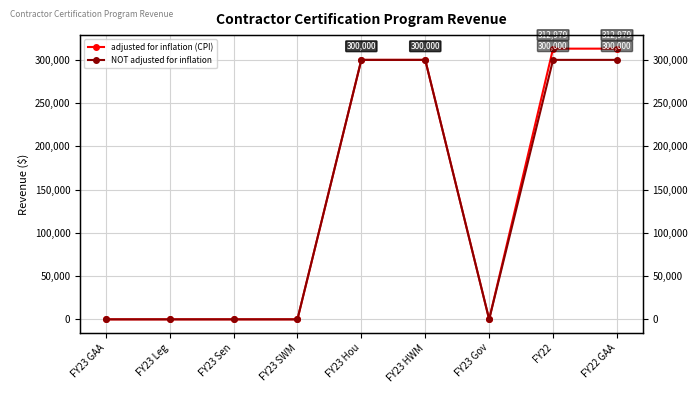

What is the sum of all NOT adjusted for inflation values?

1200000